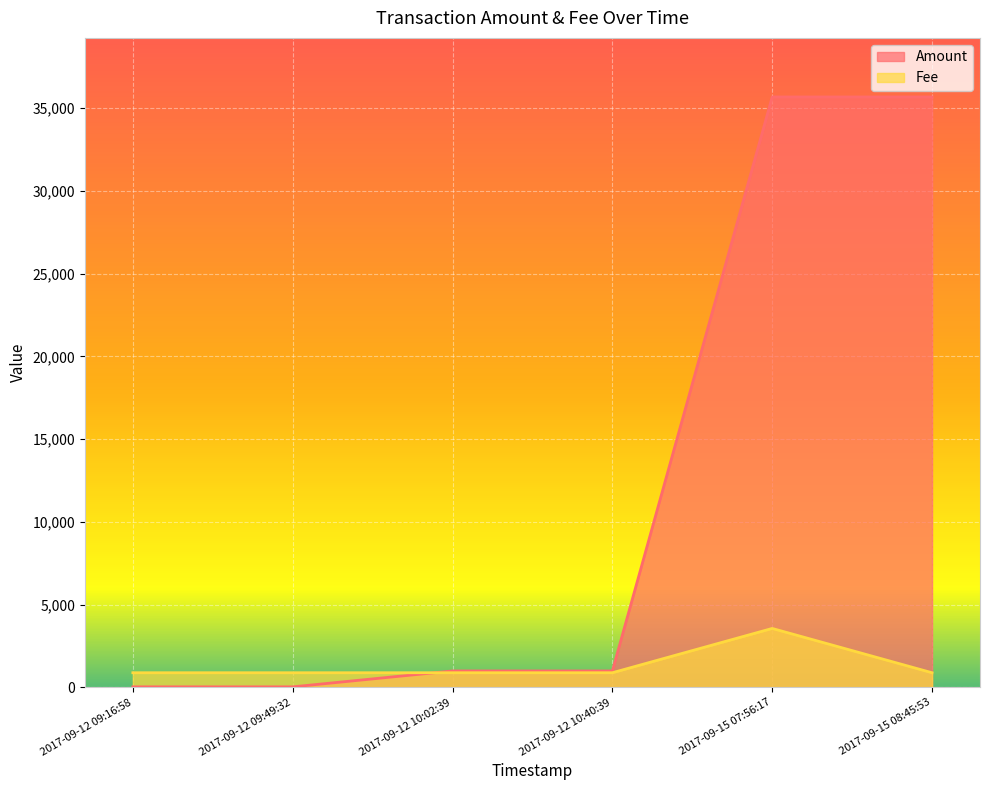

What are all the series names shown in the legend?

Amount, Fee